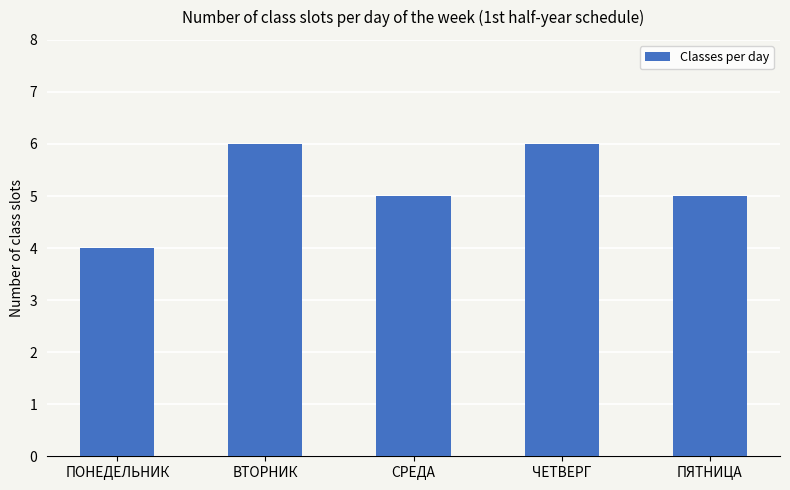

Which has a higher value, ПОНЕДЕЛЬНИК or ЧЕТВЕРГ?

ЧЕТВЕРГ